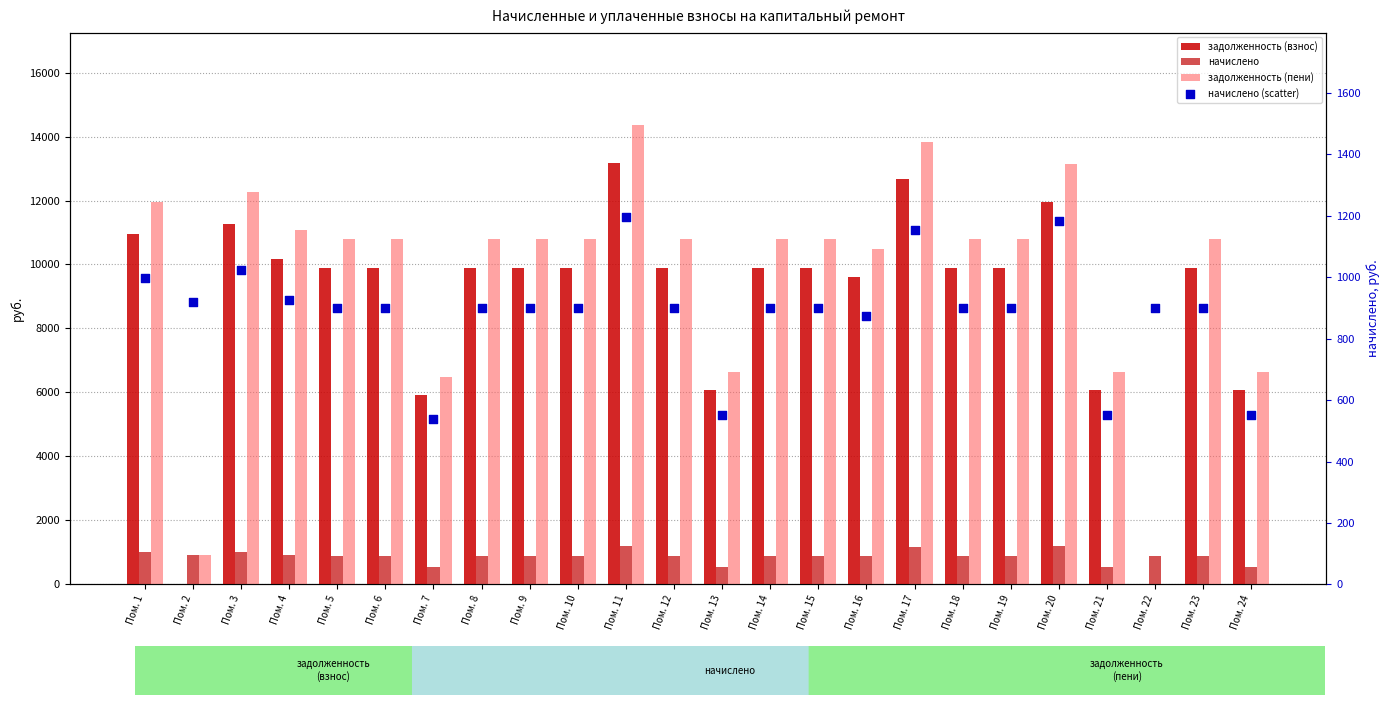

At how many categories does at least one series exceed 1474?

22